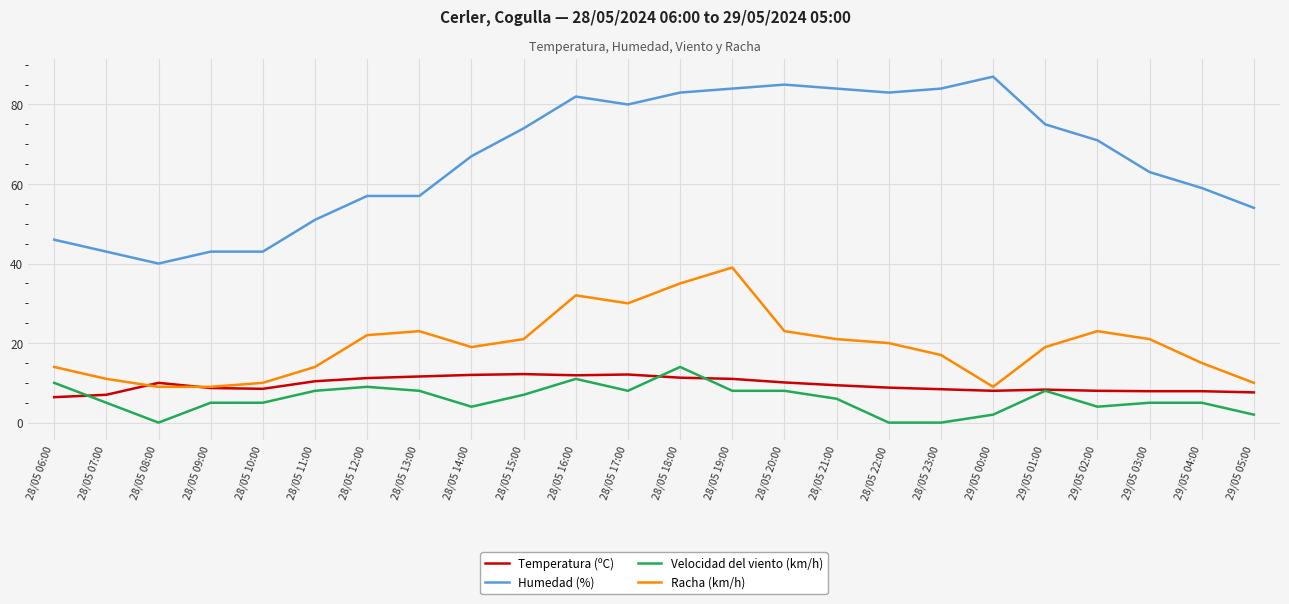

What is the sum of all Temperatura (ºC) values?

228.7